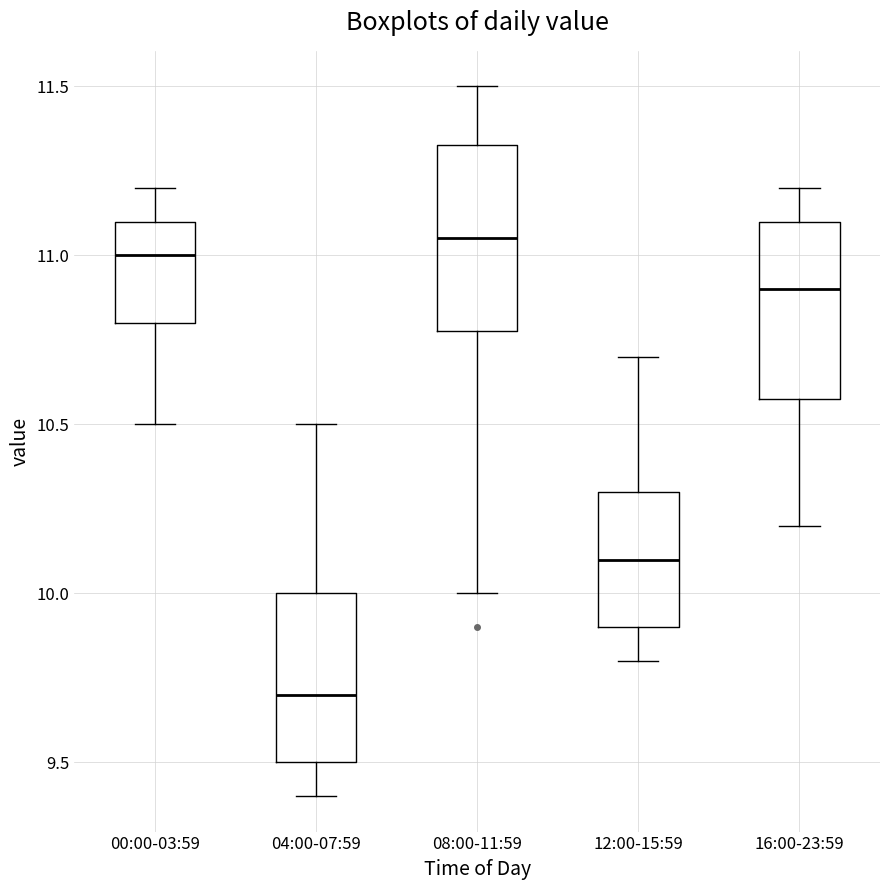

Reading left to right, transcribe this box plot: for each box, give where its median line is, the range the box spans, and where its two whiskers end, as read against the y-axis. The values are not printed on the chart, so give them approximately, as read against the axis.

00:00-03:59: median 11.00, box 10.80 to 11.10, whiskers 10.50 to 11.20
04:00-07:59: median 9.70, box 9.50 to 10.00, whiskers 9.40 to 10.50
08:00-11:59: median 11.05, box 10.80 to 11.35, whiskers 10.00 to 11.50
12:00-15:59: median 10.10, box 9.90 to 10.30, whiskers 9.80 to 10.70
16:00-23:59: median 10.90, box 10.60 to 11.10, whiskers 10.20 to 11.20